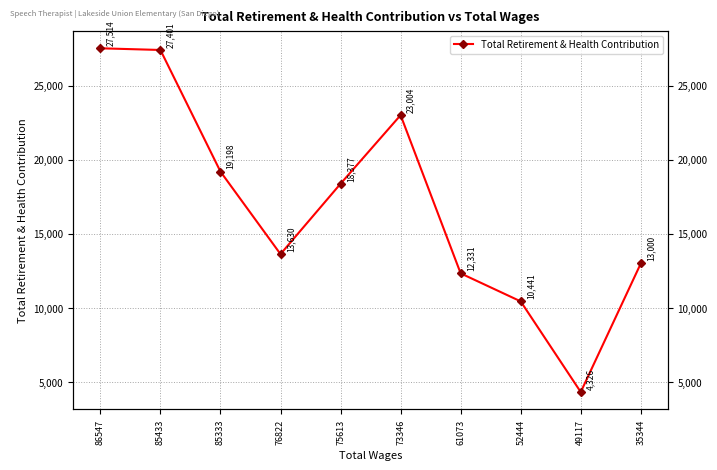

How many lines are shown in the chart?

1